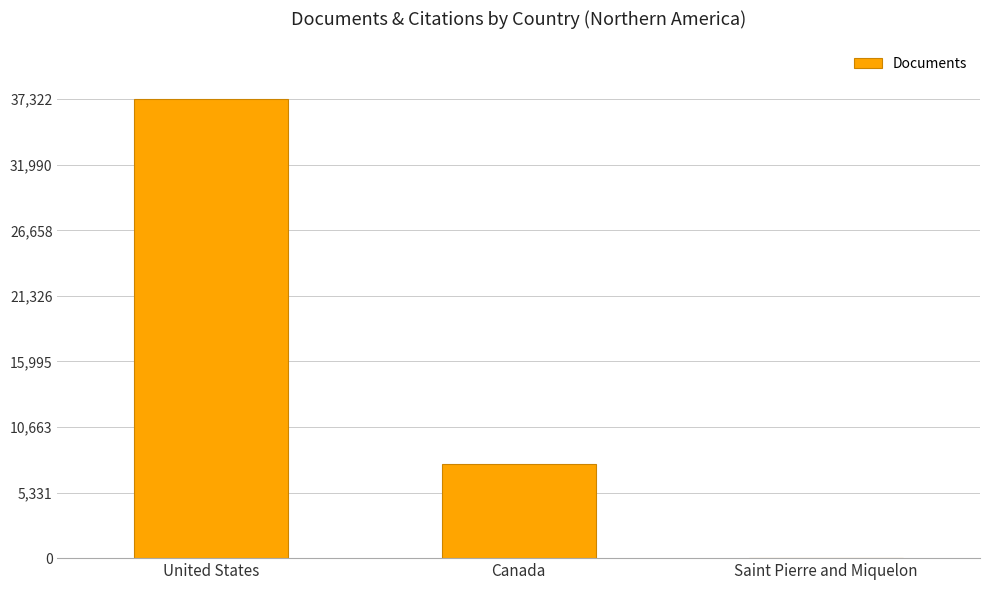

At which category does the chart reach its peak across all series?

United States